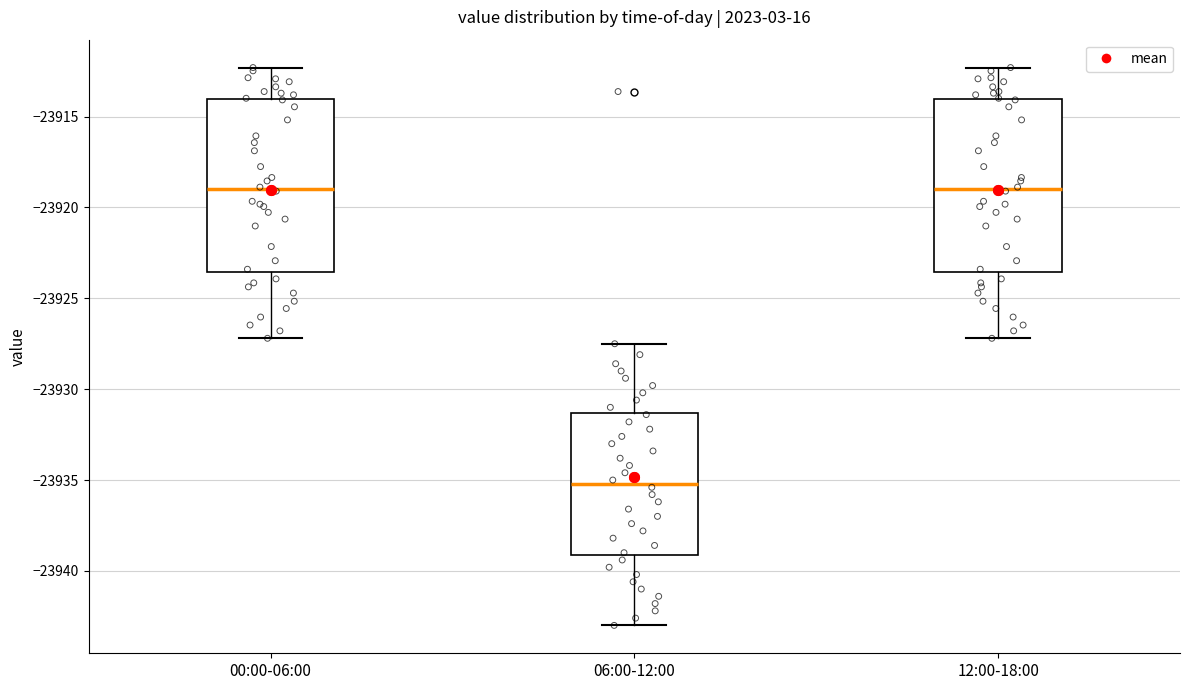

Reading left to right, read every box against the y-axis: the position of its median line, the range the box covers, and the ends of its whiskers. The values are not printed on the chart, so give them approximately, as read against the axis.

00:00-06:00: median -23919.0, box -23923.5 to -23914.0, whiskers -23927.0 to -23912.5
06:00-12:00: median -23935.0, box -23939.0 to -23931.5, whiskers -23943.0 to -23927.5
12:00-18:00: median -23919.0, box -23923.5 to -23914.0, whiskers -23927.0 to -23912.5